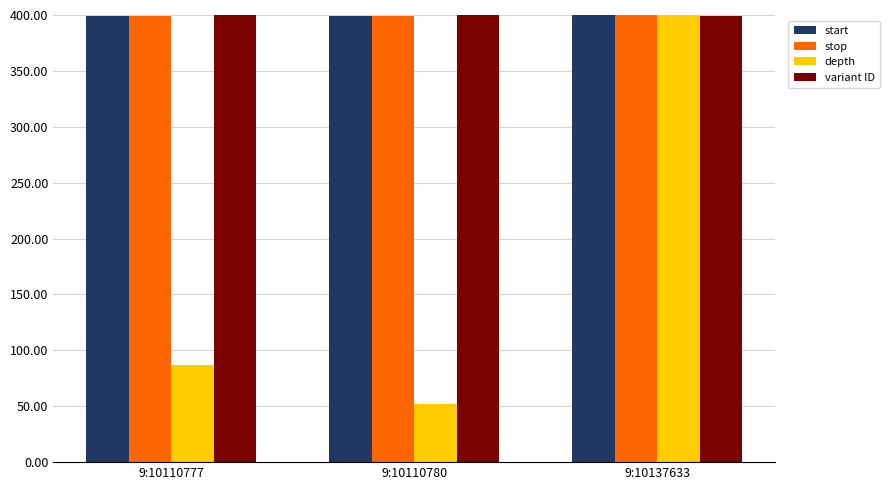

At which category is the sum across all series the highest?

9:10137633